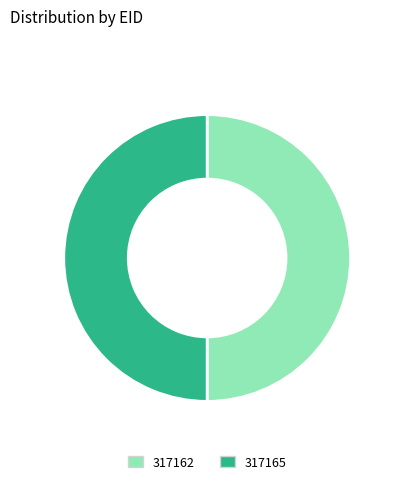

Approximately how many times larger is the value at 317162 compared to 317165?

1.0